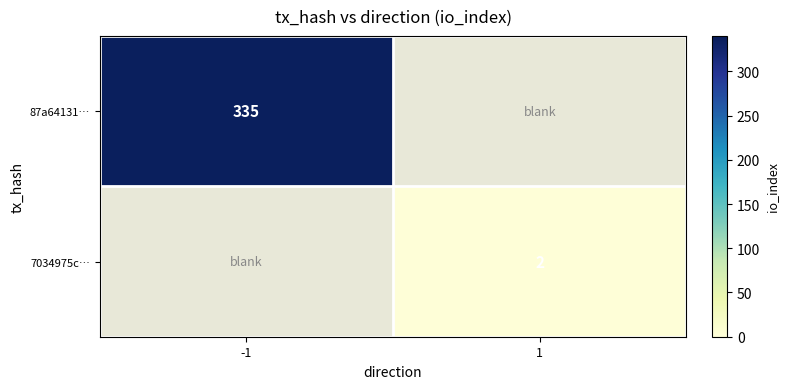

True or false: 7034975c… has a value of 3 at 1.

False